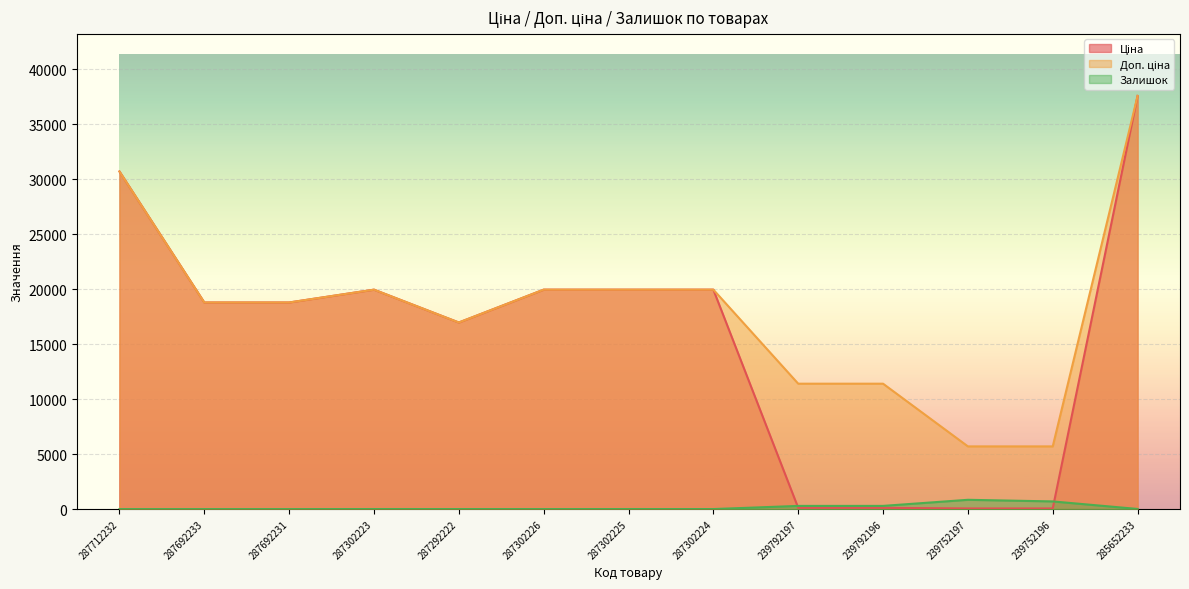

At how many categories does at least one series exceed 24648?

2